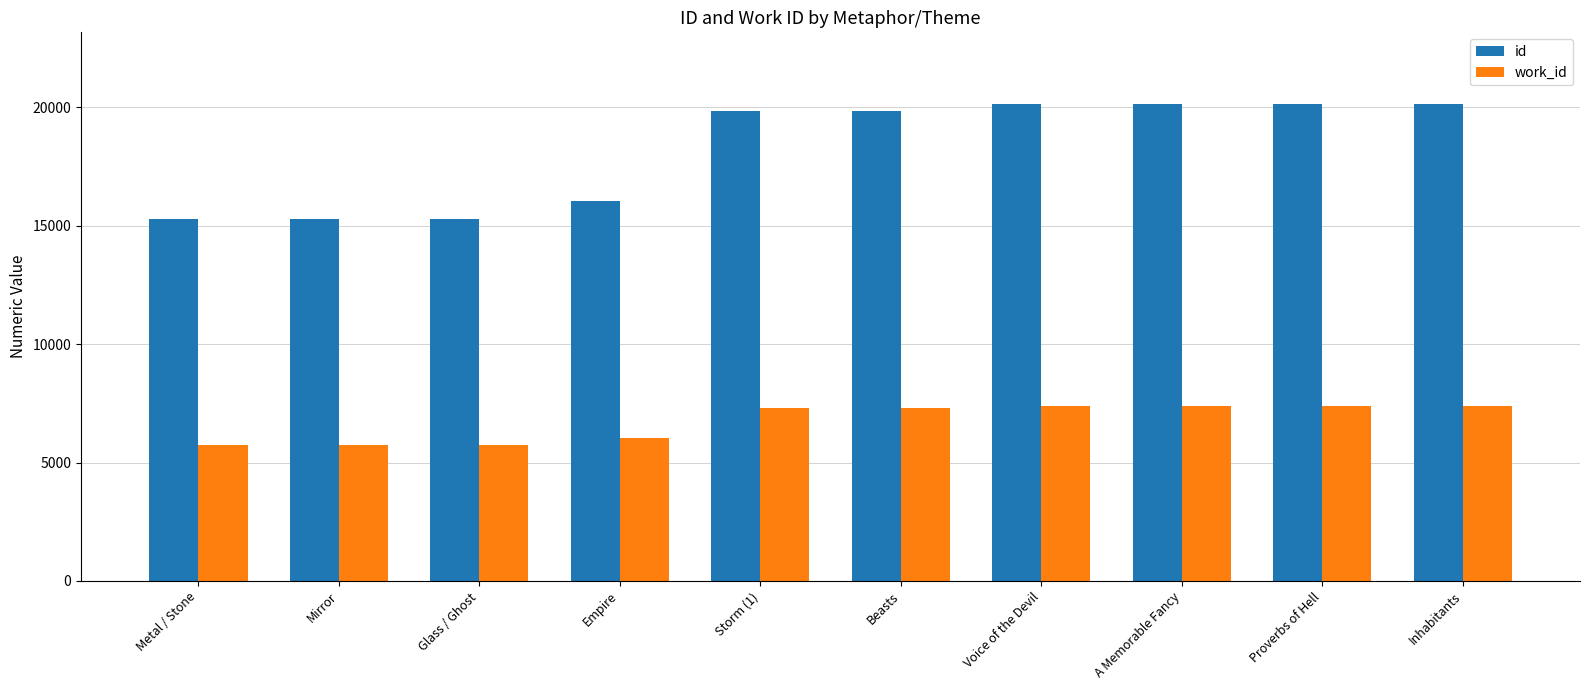

What is the total value across all series at Voice of the Devil?

27522